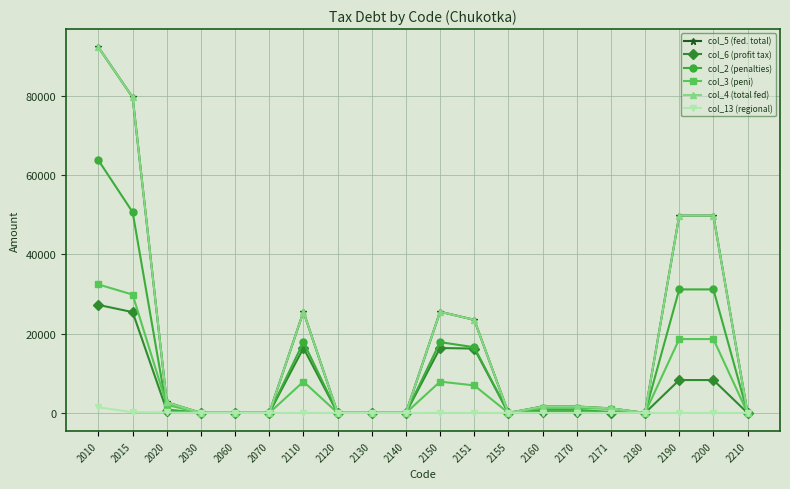

The value of col_4 (total fed) at 2140 is -61963. True or false?

False